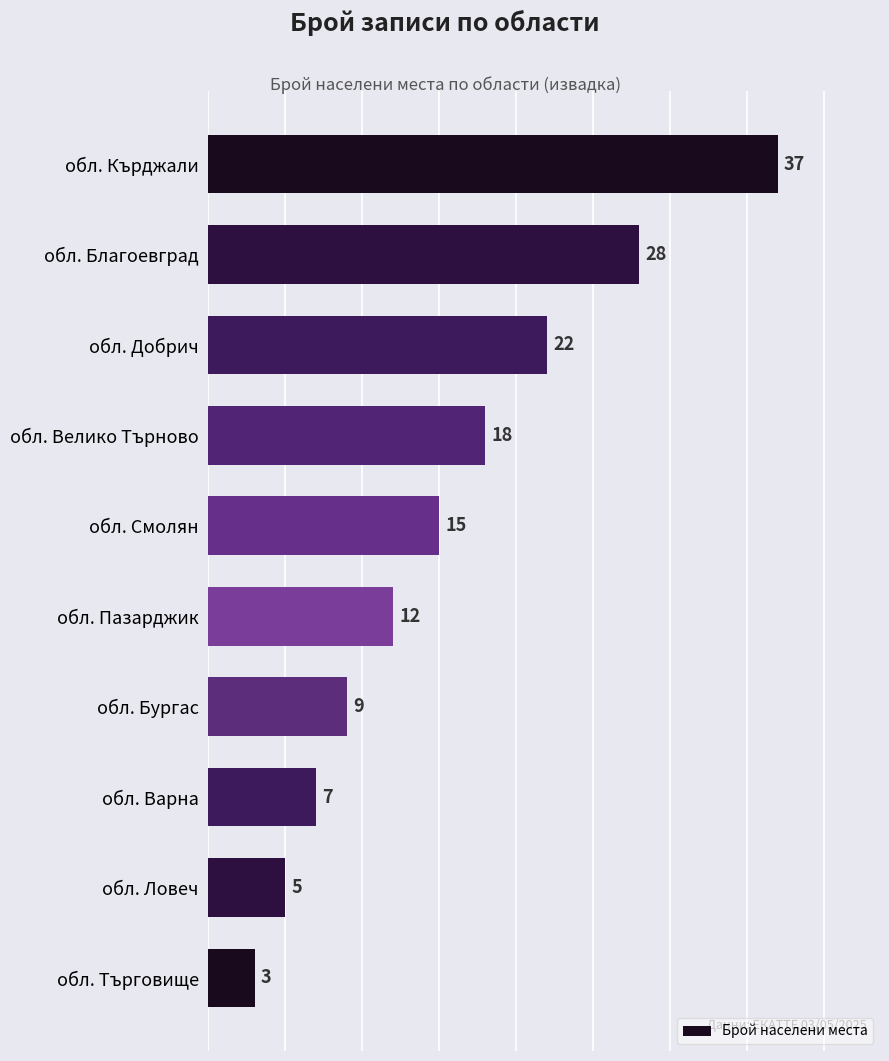

The chart shows a value of 13 at обл. Бургас. True or false?

False